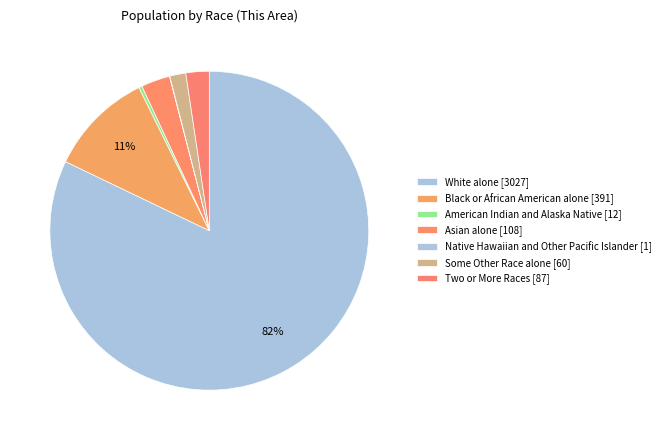

Which category has the biggest portion of the pie?

White alone